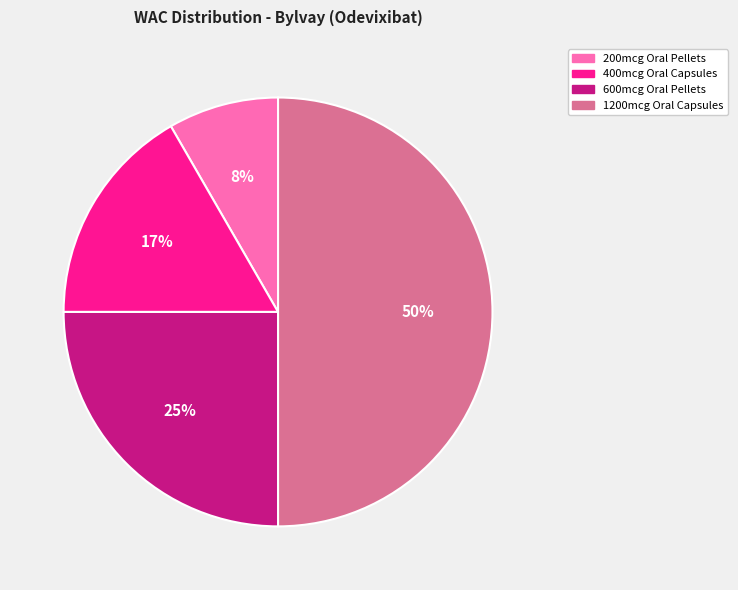

To the nearest percent, what is the difference between the largest and smallest slice percentages?

42%